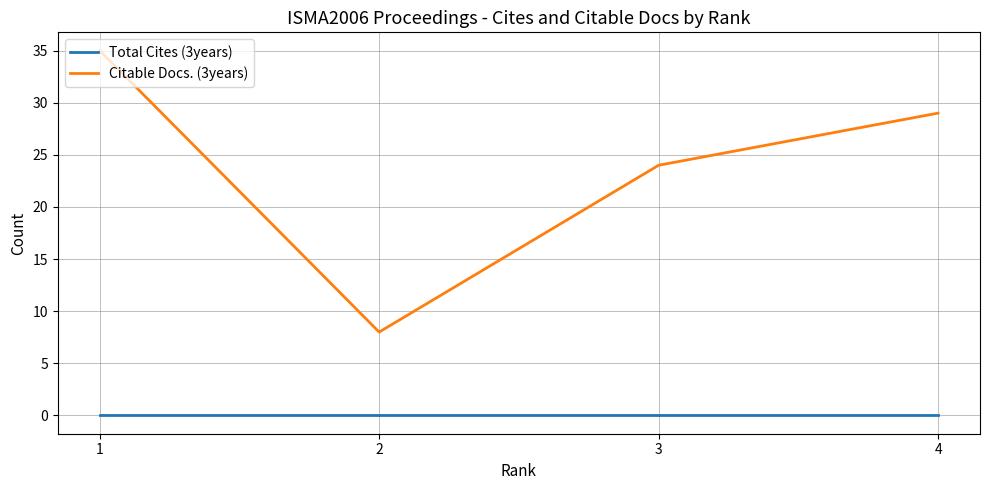

Rank the categories by Total Cites (3years) value from lowest to highest.

4, 3, 2, 1